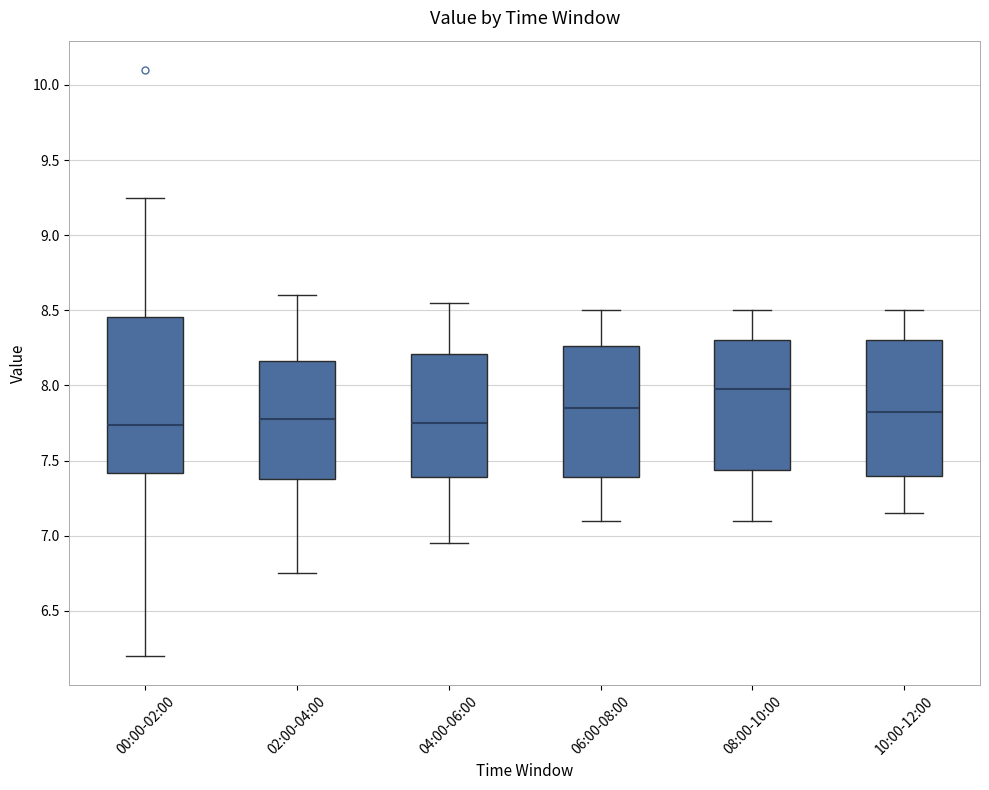

Where does the median line of the box for 00:00-02:00 sit on the y-axis? The values are not printed on the chart, so give them approximately, as read against the axis.

7.75